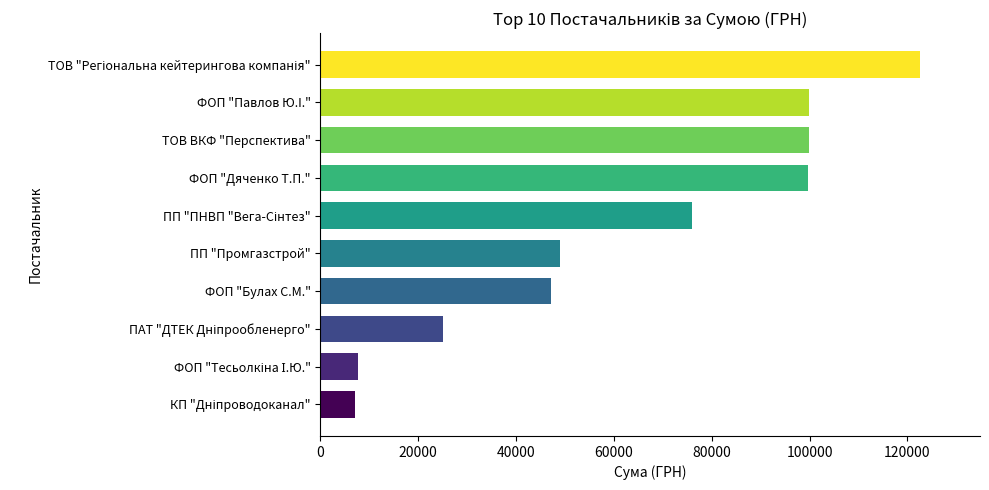

What is the approximate value at ФОП "Булах С.М."?

47203.0